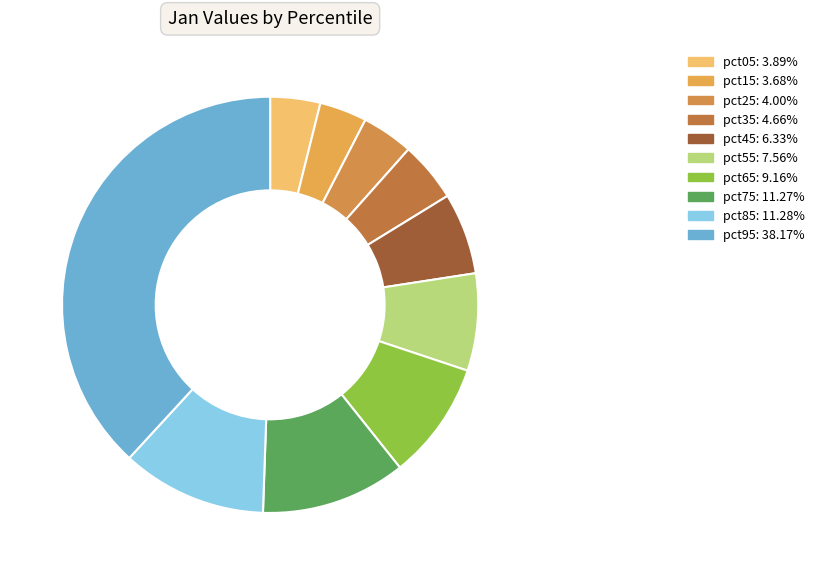

The pct55 slice represents 8% of the pie. True or false?

True